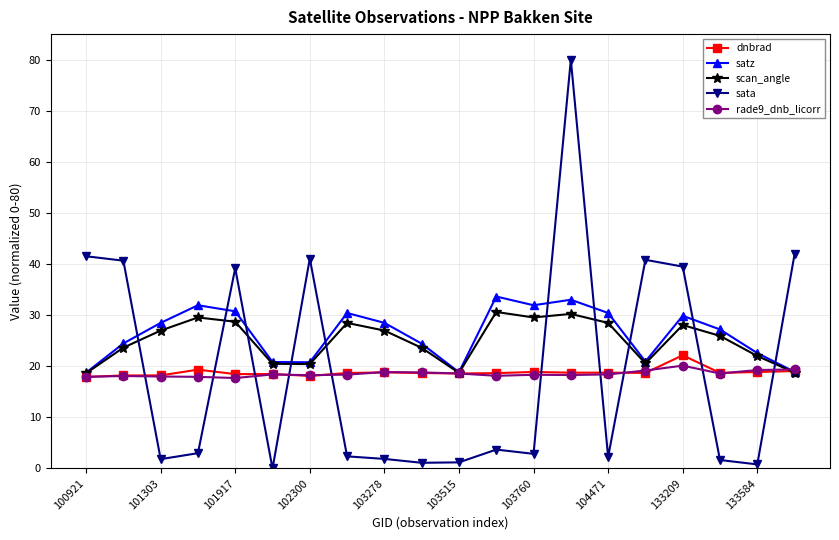

How many series are shown in this chart?

5